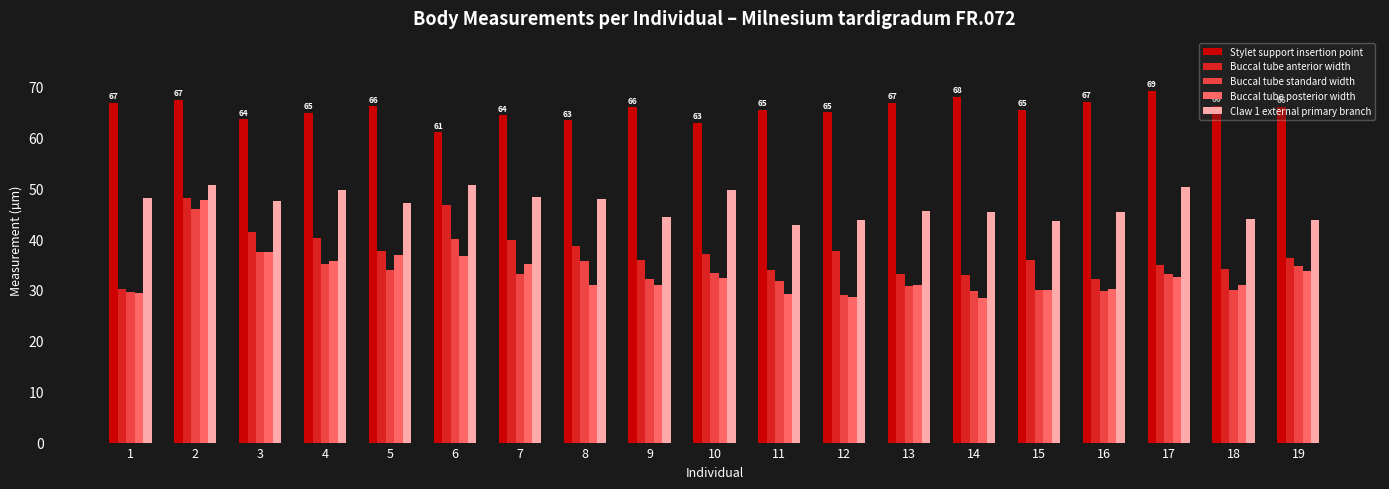

How many data points in Claw 1 external primary branch are less than 47?

9